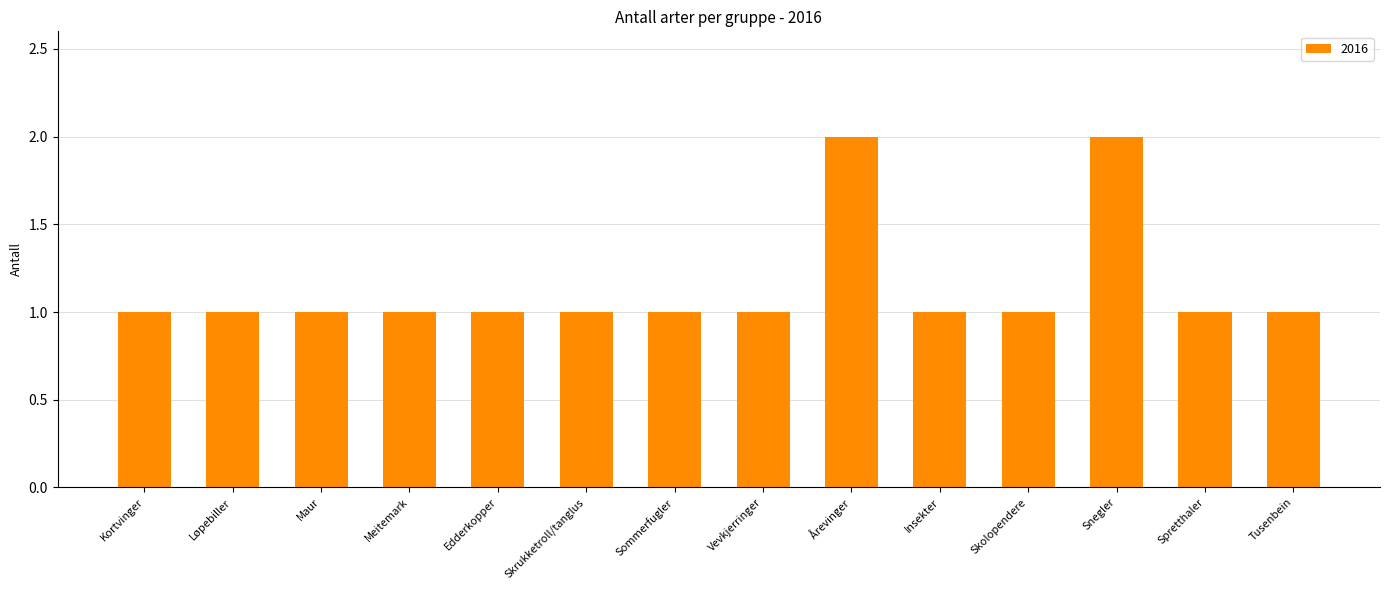

What is the change in value from Løpebiller to Snegler?

+1